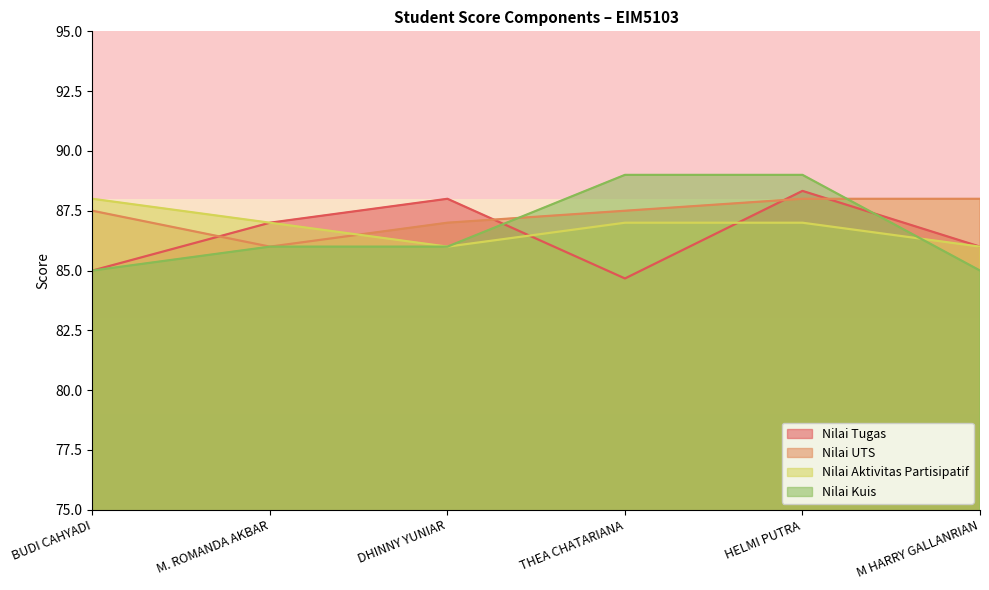

At which label is Nilai Kuis closest to 87?

M. ROMANDA AKBAR